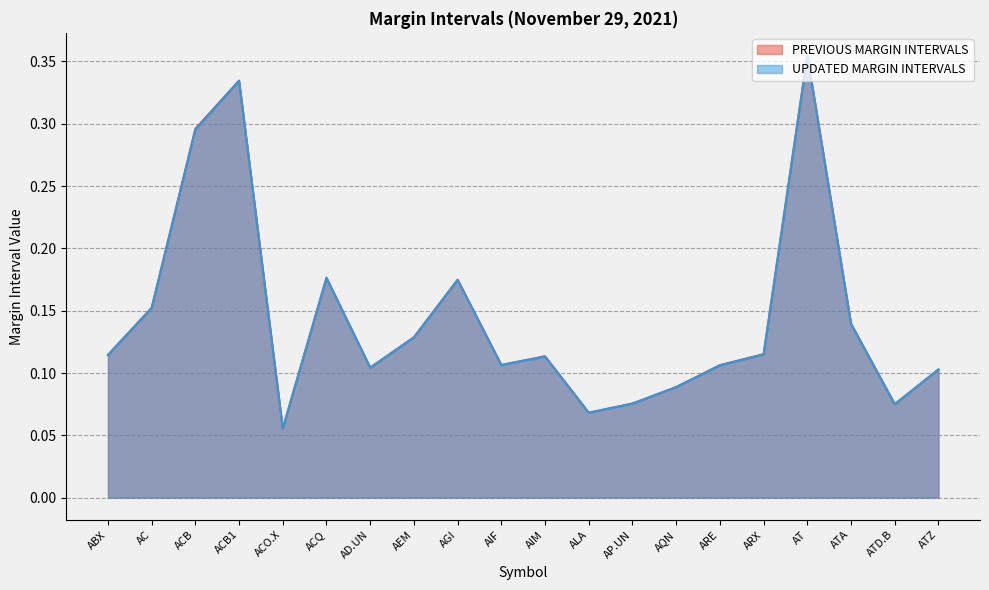

How many times do UPDATED MARGIN INTERVALS and PREVIOUS MARGIN INTERVALS cross each other?

2